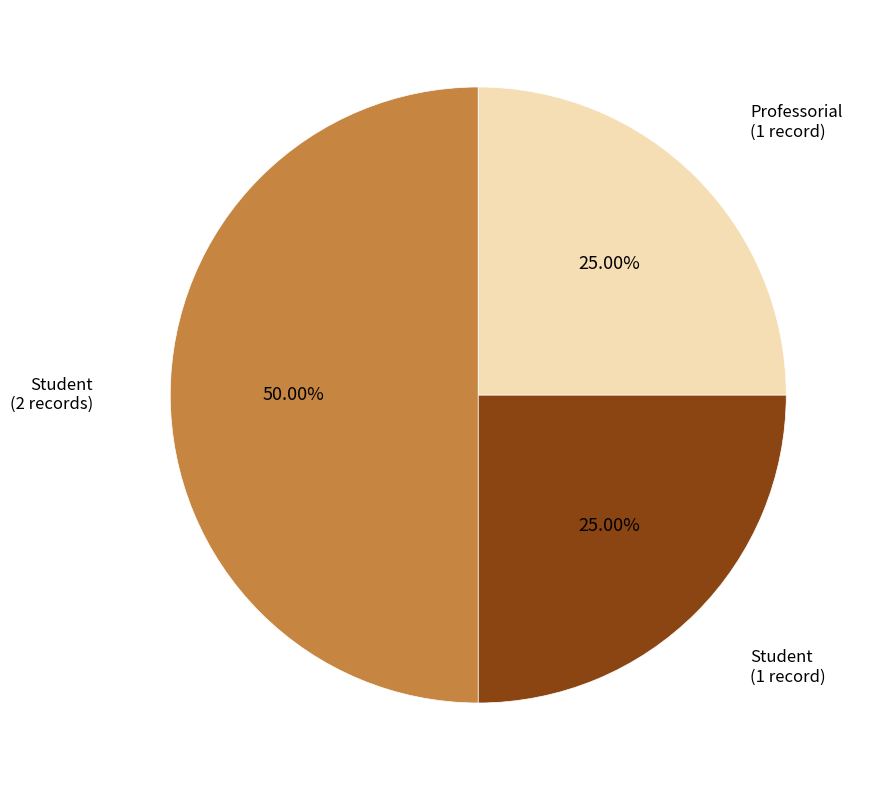

Which category has the biggest portion of the pie?

Student (1760-1765)